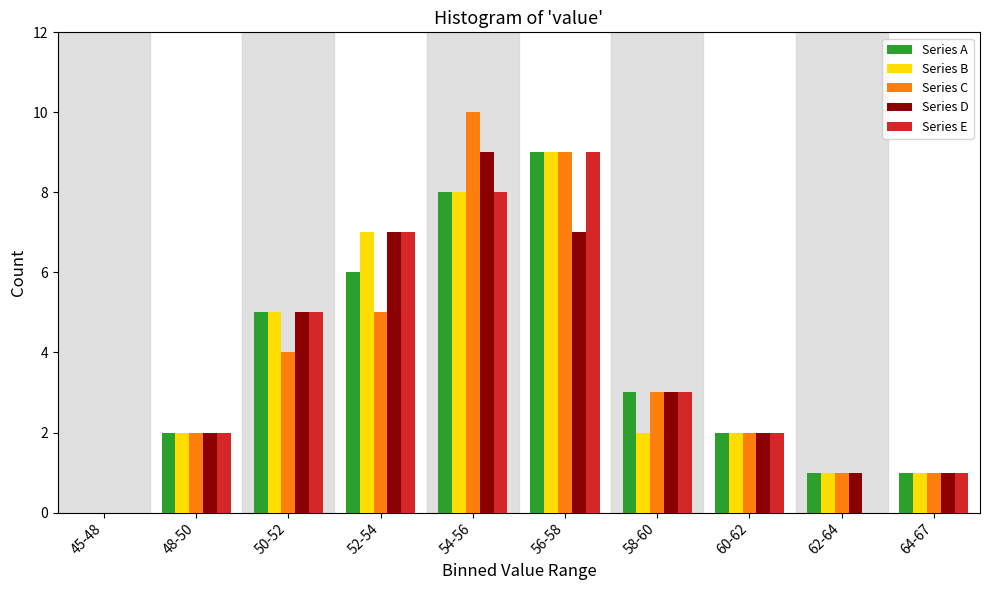

What is the sum of the Series B values at 58-60 and 50-52?

7